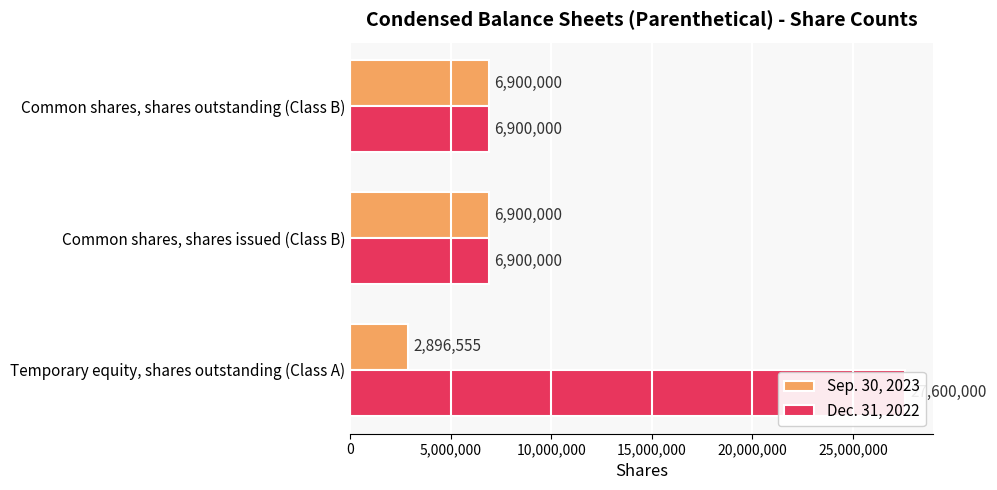

Reading left to right, what are all the values shown in this chart?

Sep. 30, 2023: 2896555	6900000	6900000
Dec. 31, 2022: 27600000	6900000	6900000